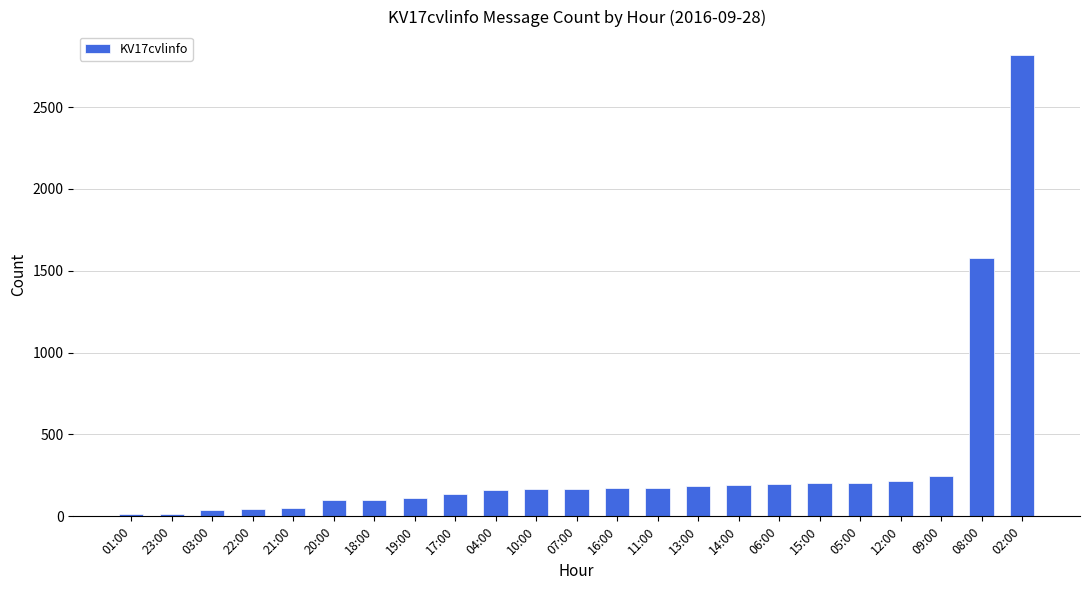

At which label is the value closest to 1417?

08:00